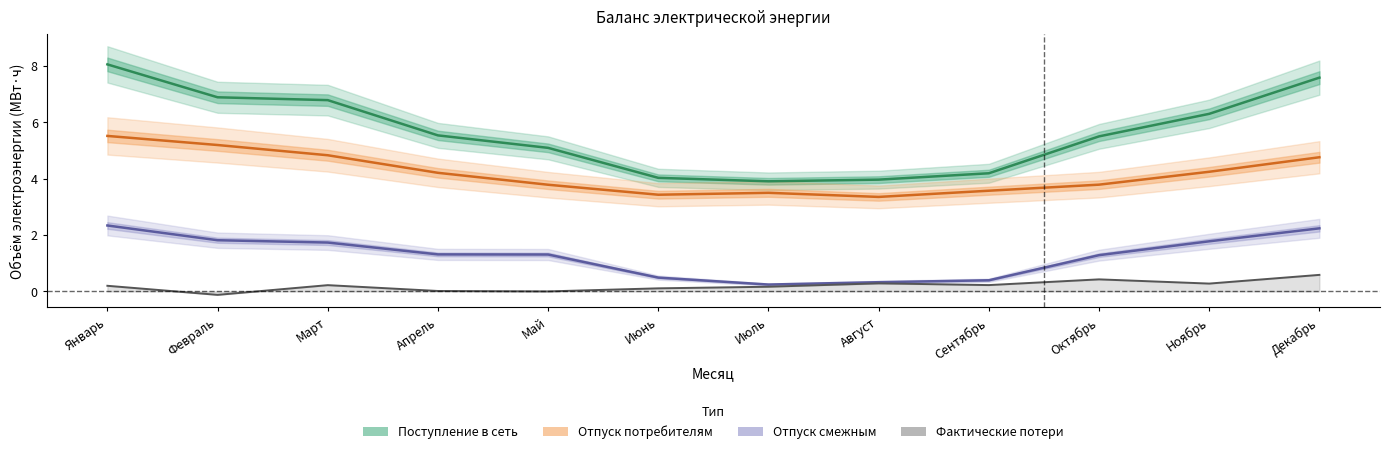

How many data points does each series have?

12